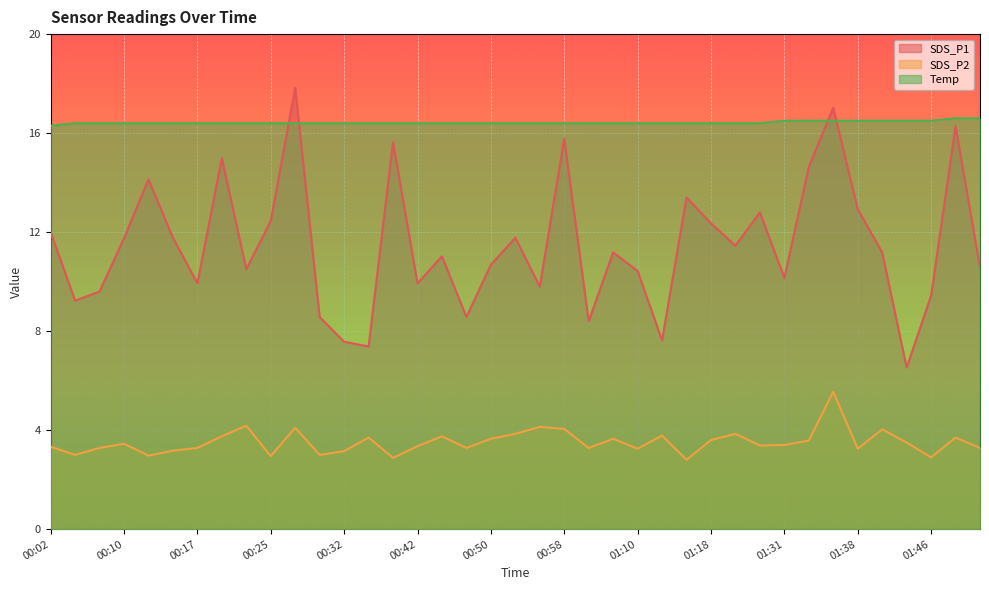

Reading right to left, list all the values displayed in this chart.

SDS_P1: 01:51=10.6	01:48=16.3	01:46=9.4	01:43=6.5	01:41=11.2	01:38=12.9	01:36=17.0	01:33=14.6	01:31=10.2	01:28=12.8	01:26=11.4	01:18=12.3	01:15=13.4	01:13=7.6	01:10=10.4	01:08=11.2	01:05=8.4	00:58=15.8	00:55=9.8	00:52=11.8	00:50=10.7	00:47=8.6	00:45=11.0	00:42=9.9	00:40=15.6	00:35=7.4	00:32=7.6	00:30=8.6	00:27=17.8	00:25=12.4	00:22=10.5	00:20=15.0	00:17=9.9	00:15=11.8	00:12=14.1	00:10=11.8	00:07=9.6	00:05=9.2	00:02=12.0
SDS_P2: 01:51=3.3	01:48=3.7	01:46=2.9	01:43=3.5	01:41=4.0	01:38=3.2	01:36=5.5	01:33=3.6	01:31=3.4	01:28=3.4	01:26=3.9	01:18=3.6	01:15=2.8	01:13=3.8	01:10=3.2	01:08=3.6	01:05=3.3	00:58=4.0	00:55=4.1	00:52=3.9	00:50=3.6	00:47=3.3	00:45=3.8	00:42=3.4	00:40=2.9	00:35=3.7	00:32=3.1	00:30=3.0	00:27=4.1	00:25=3.0	00:22=4.2	00:20=3.8	00:17=3.3	00:15=3.2	00:12=3.0	00:10=3.5	00:07=3.3	00:05=3.0	00:02=3.3
Temp: 01:51=16.6	01:48=16.6	01:46=16.5	01:43=16.5	01:41=16.5	01:38=16.5	01:36=16.5	01:33=16.5	01:31=16.5	01:28=16.4	01:26=16.4	01:18=16.4	01:15=16.4	01:13=16.4	01:10=16.4	01:08=16.4	01:05=16.4	00:58=16.4	00:55=16.4	00:52=16.4	00:50=16.4	00:47=16.4	00:45=16.4	00:42=16.4	00:40=16.4	00:35=16.4	00:32=16.4	00:30=16.4	00:27=16.4	00:25=16.4	00:22=16.4	00:20=16.4	00:17=16.4	00:15=16.4	00:12=16.4	00:10=16.4	00:07=16.4	00:05=16.4	00:02=16.3